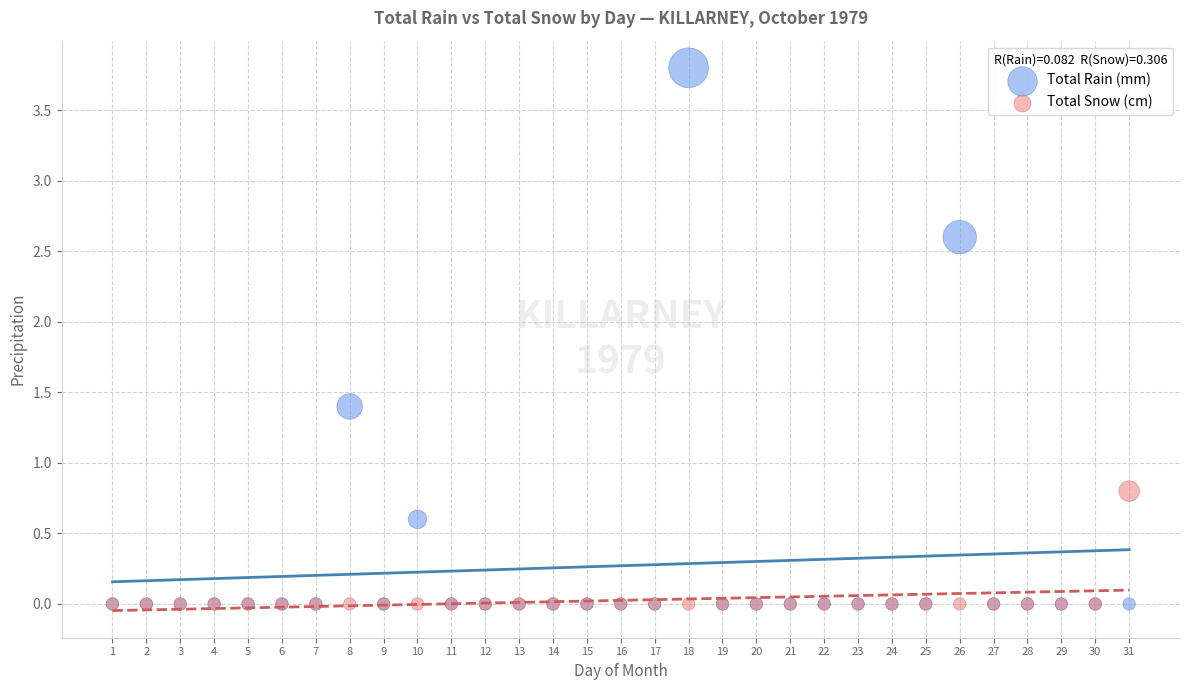

What are all the series names shown in the legend?

Total Rain (mm), Total Snow (cm)